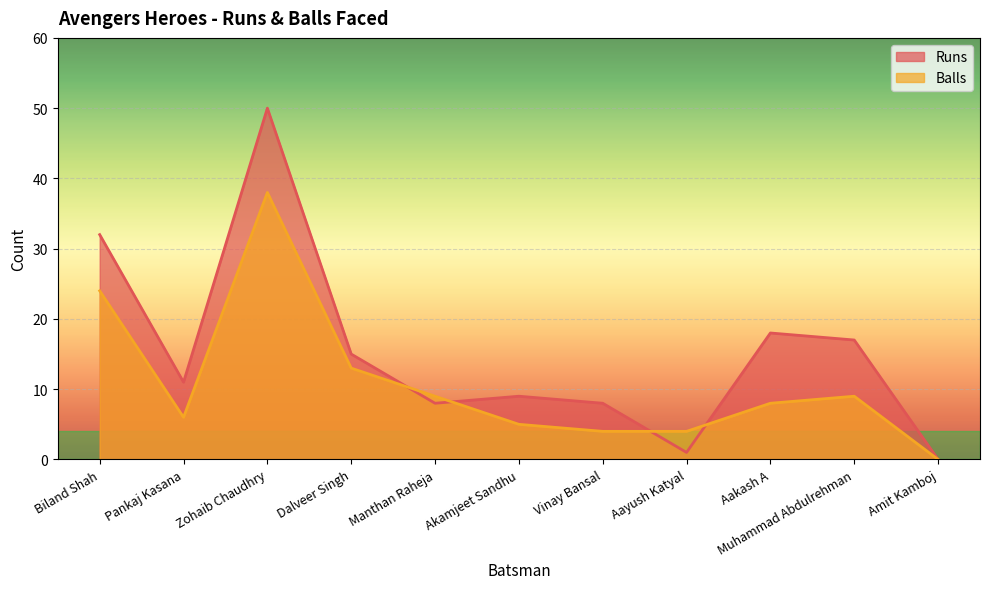

How many intersections are there between Runs and Balls?

4